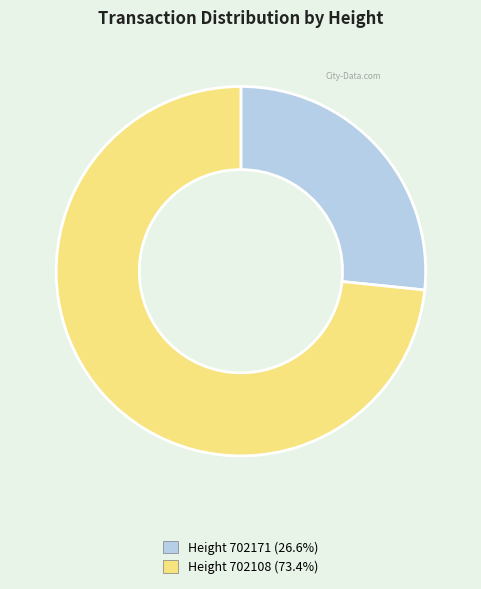

Is there any slice that represents more than half of the pie?

Yes